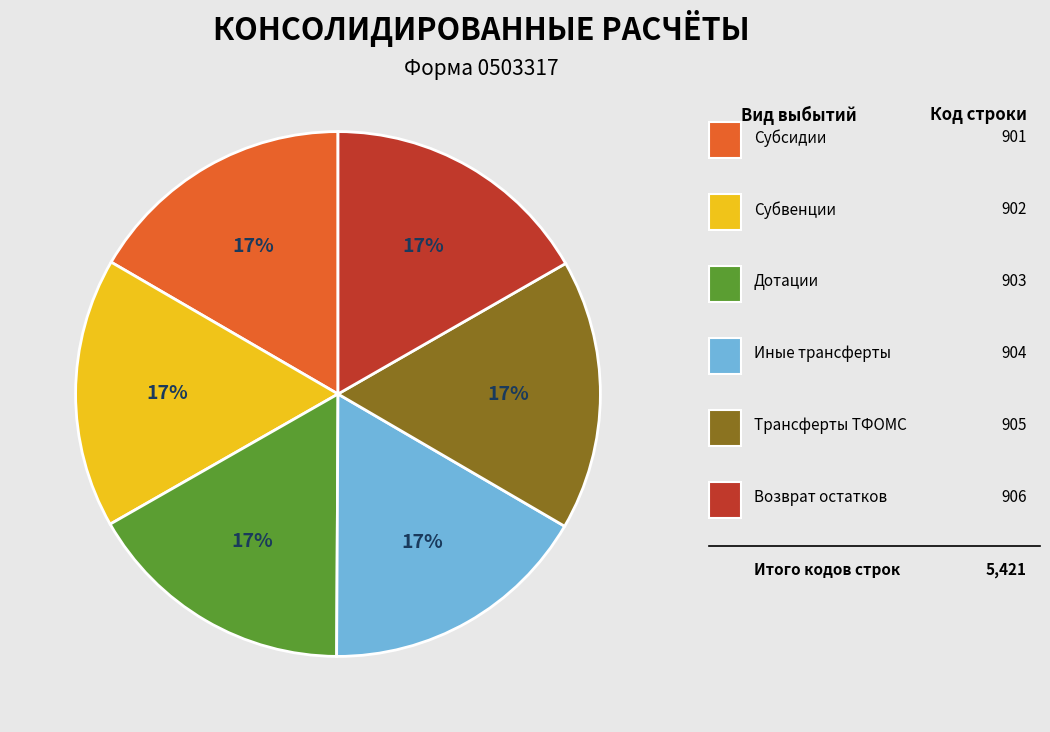

Does any single category account for the majority?

No